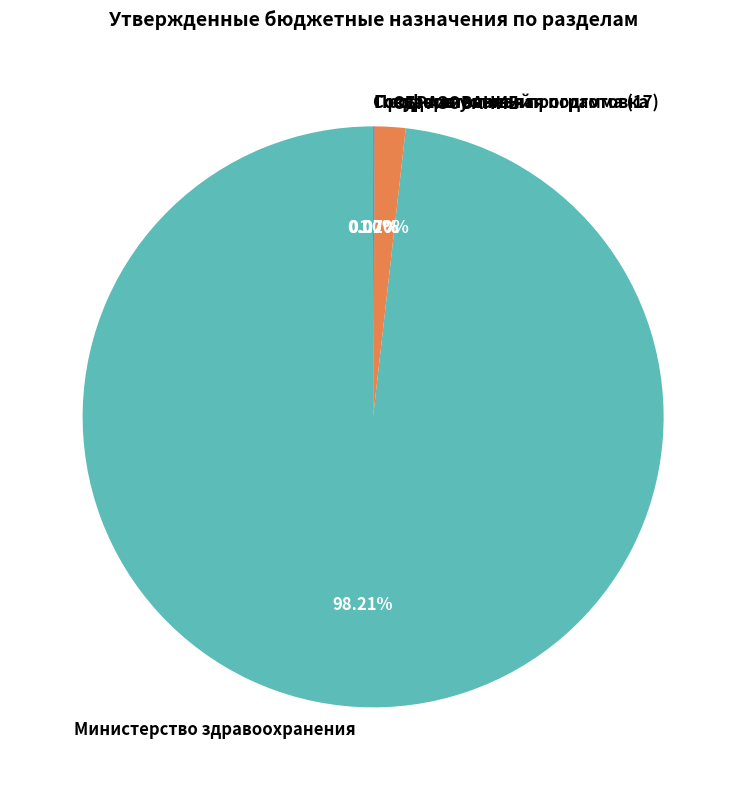

Is there a majority slice in this chart?

Yes